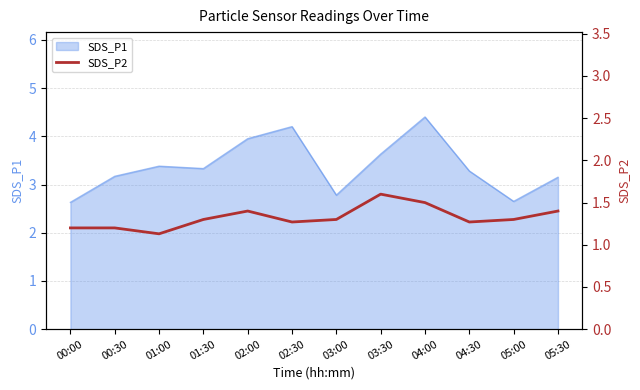

The SDS_P1 series shows 3.1 at 05:30. True or false?

True